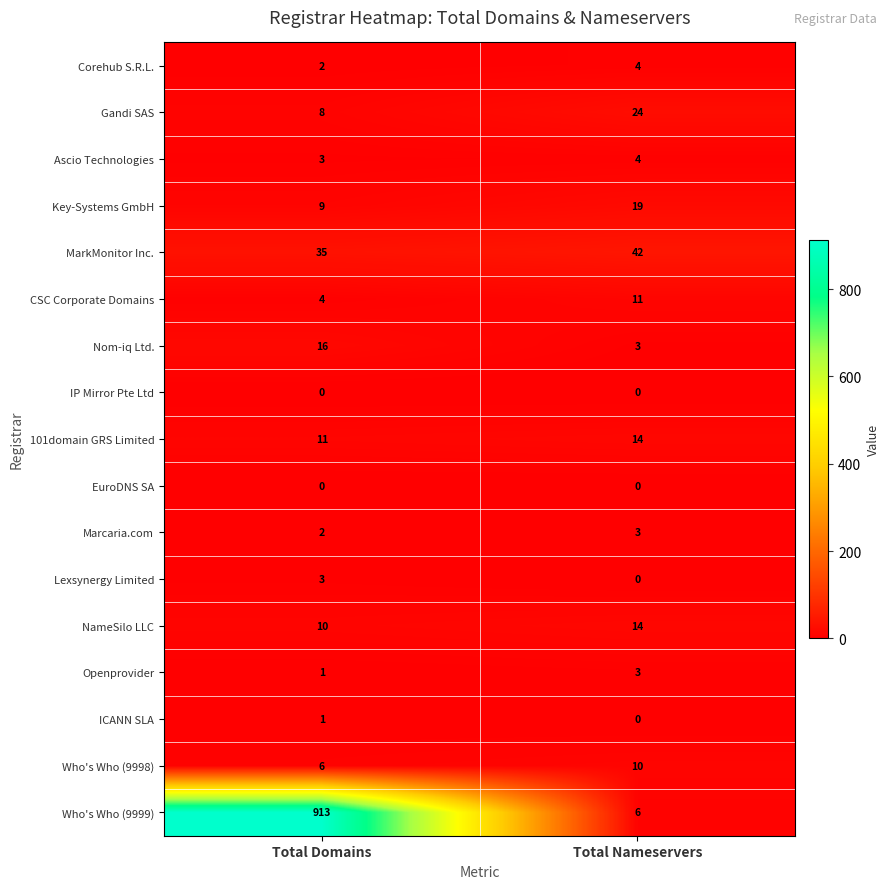

What is the total value across all series at Total Nameservers?

157